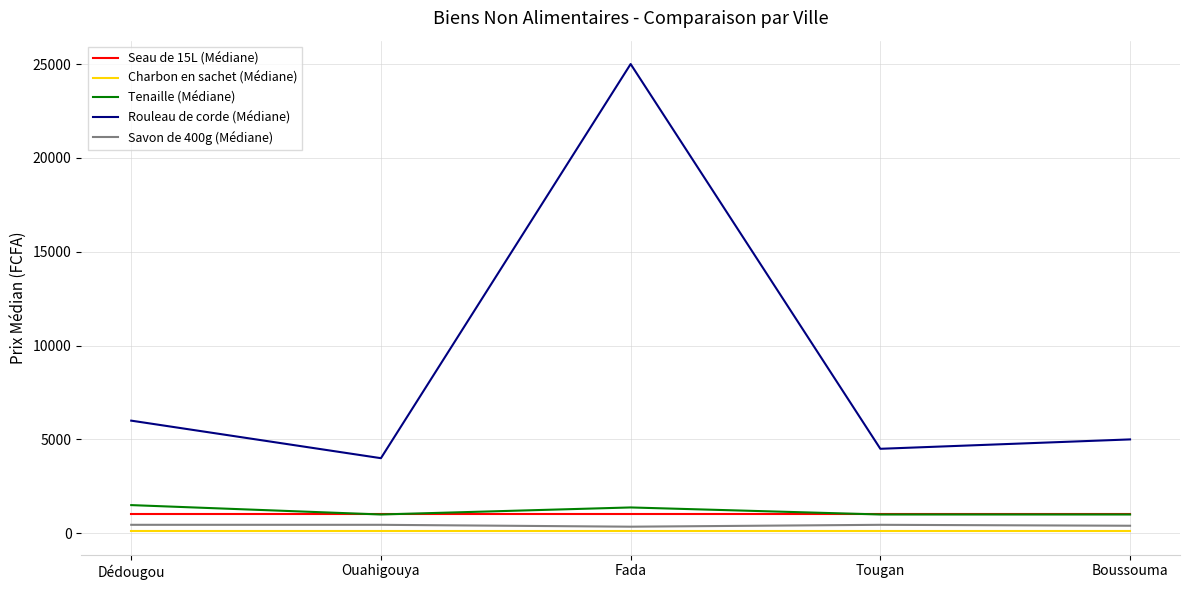

List the labels in order of Rouleau de corde (Médiane) value, smallest first.

Ouahigouya, Tougan, Boussouma, Dédougou, Fada